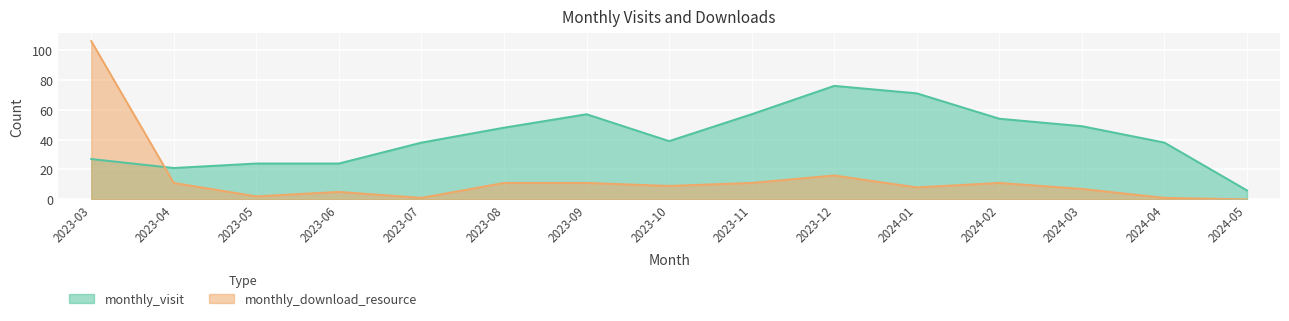

How many lines are shown in the chart?

2